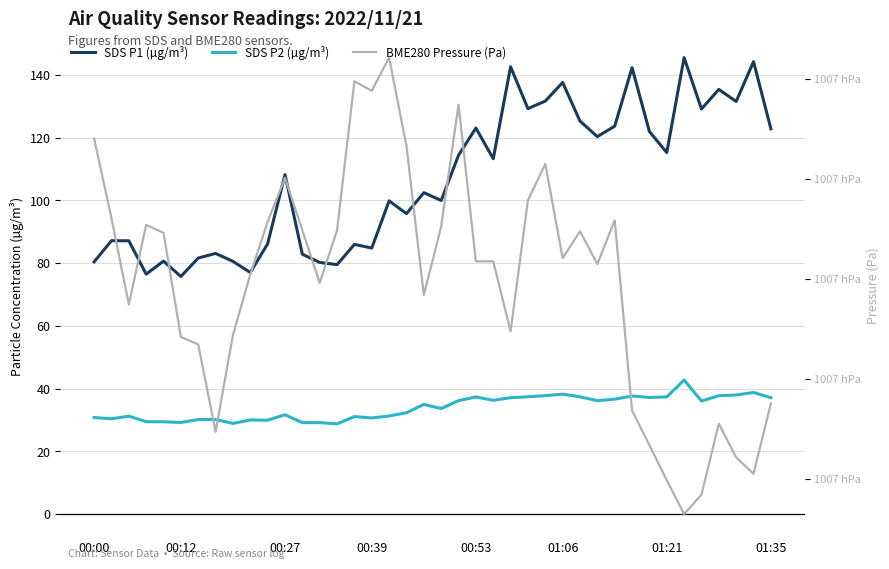

Between 30 and 36, which is larger?

36